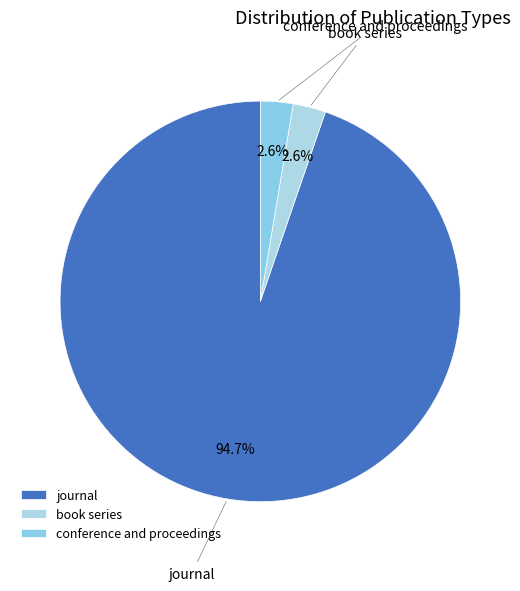

What is the majority slice?

journal